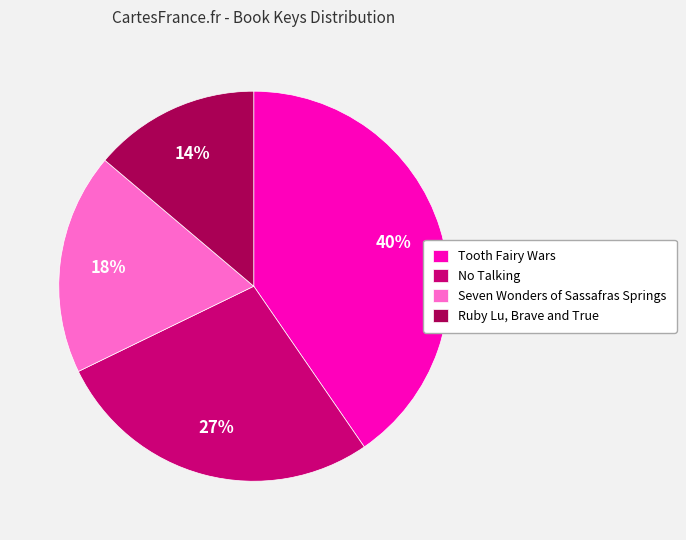

Count the number of slices in the pie.

4